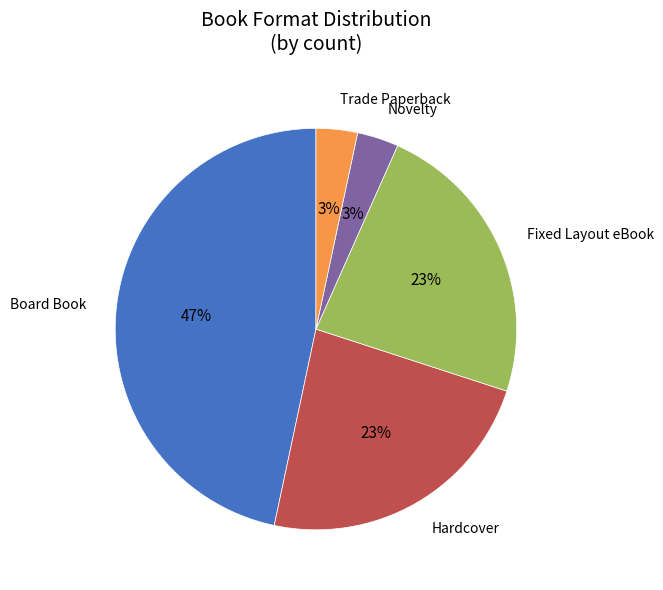

What percentage is the Hardcover slice, to the nearest percent?

23%